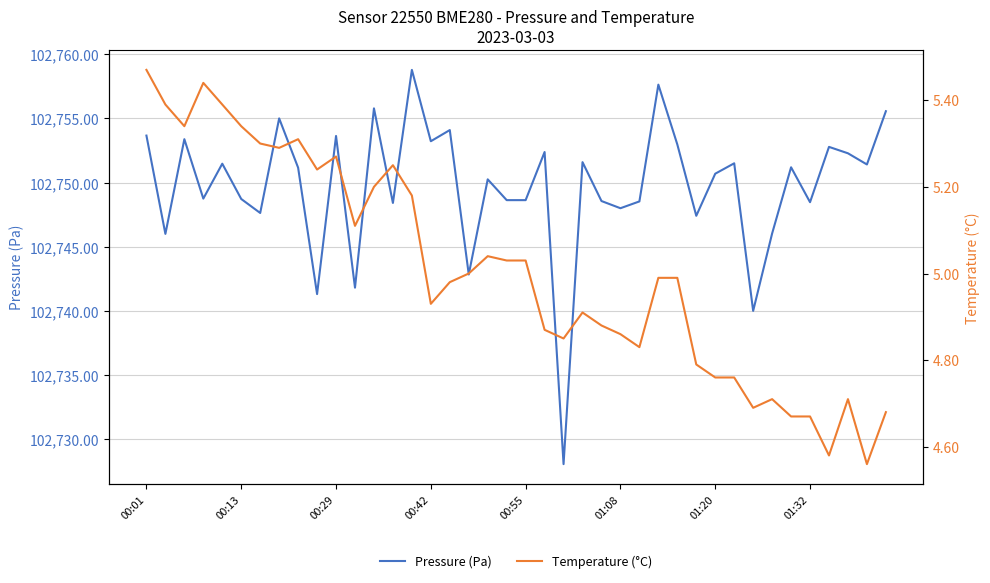

True or false: Temperature (°C) and Pressure (Pa) cross at least once.

False